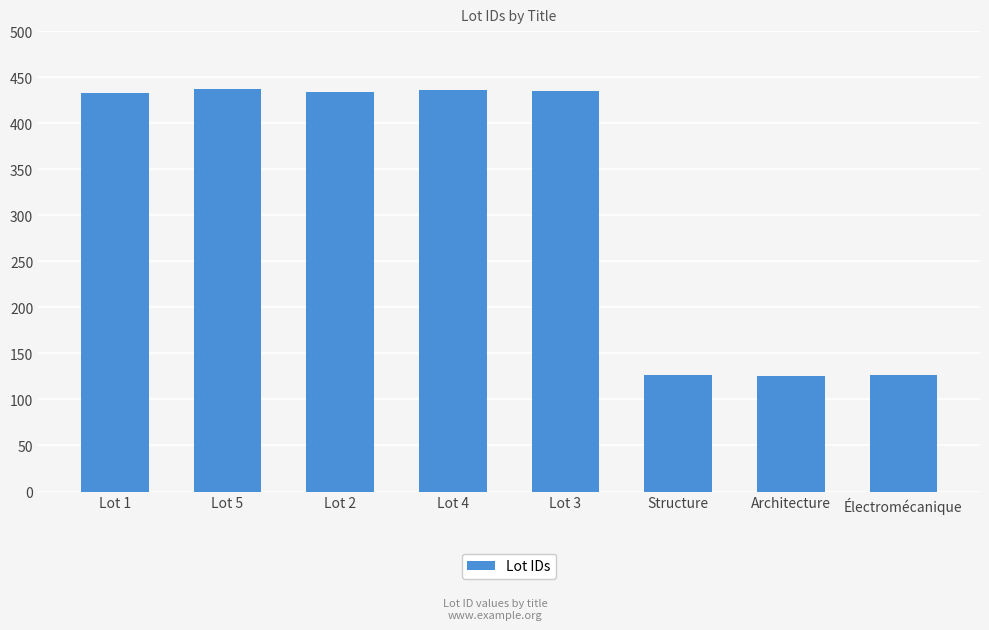

The value at Lot 4 is 436. True or false?

True